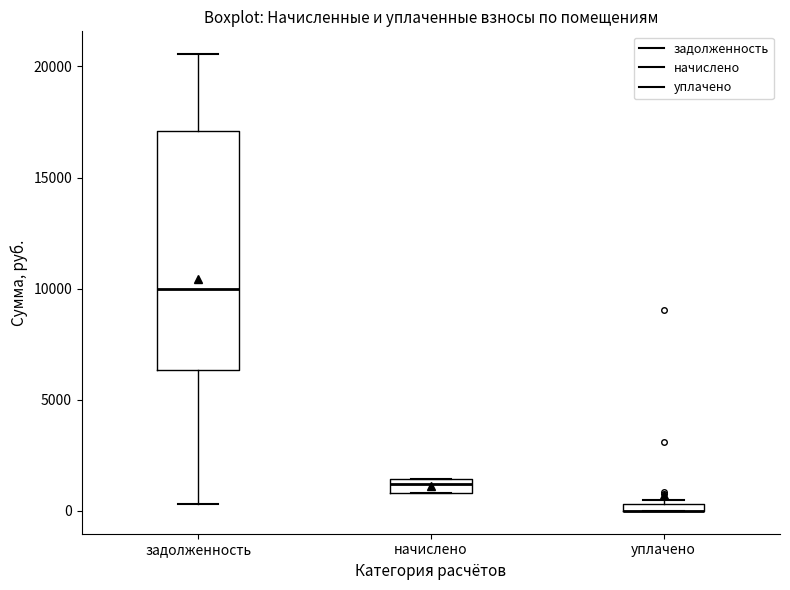

Comparing the boxes themselves (not the whiskers), which one is the tallest?

задолженность